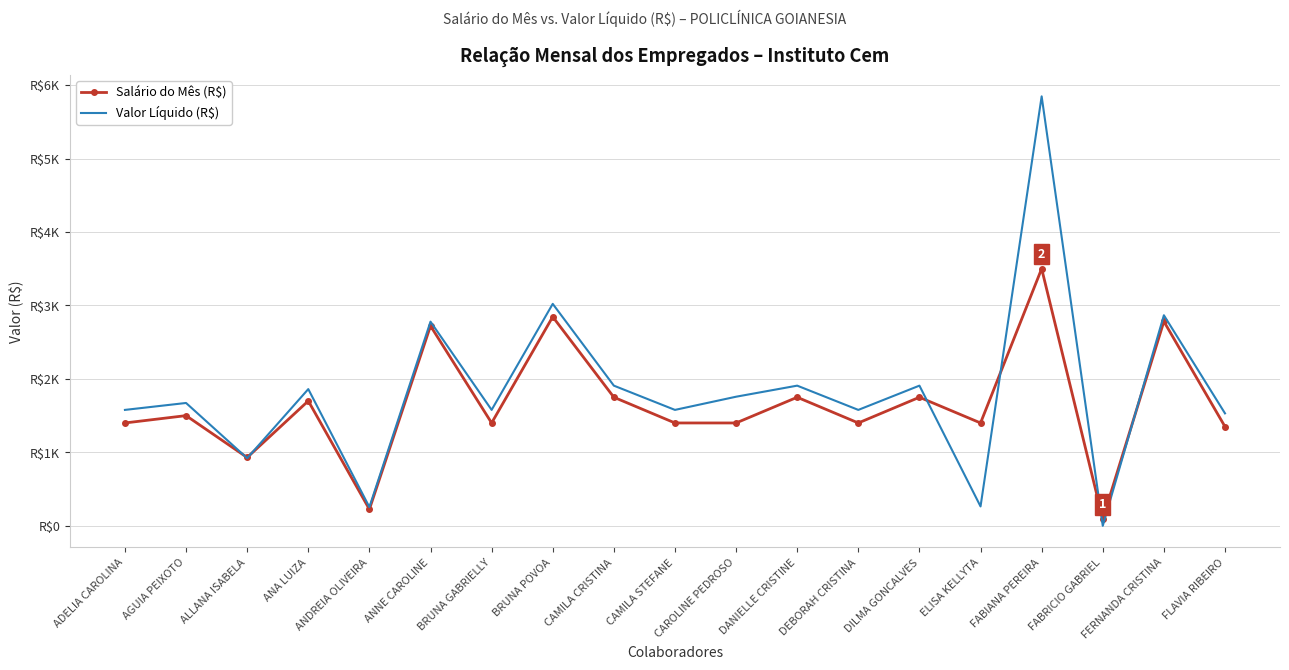

What is the total value across all series at CAMILA STEFANE?

2977.8